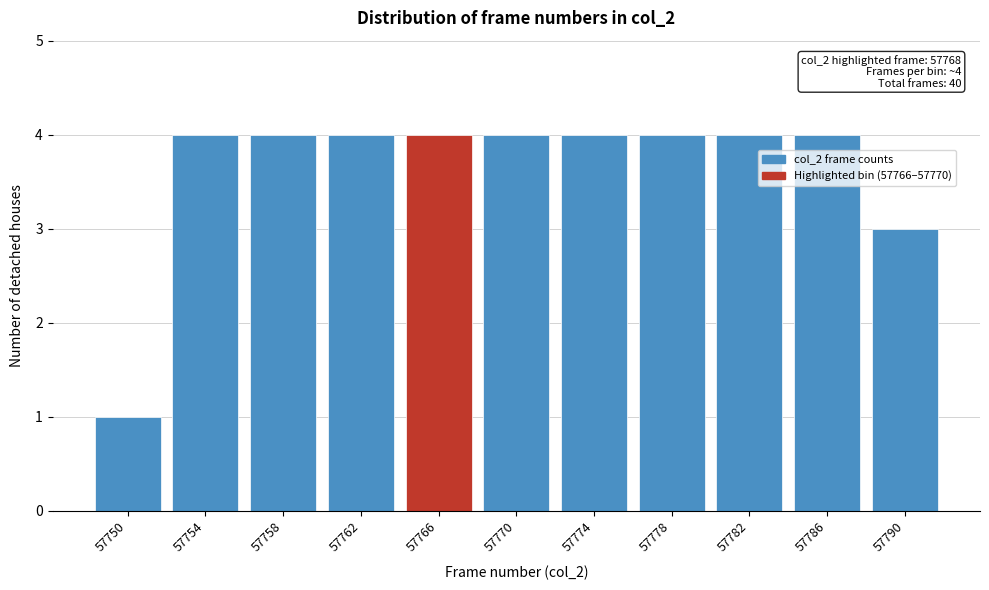

Reading left to right, list all the values displayed in this chart.

1	4	4	4	4	4	4	4	4	4	3